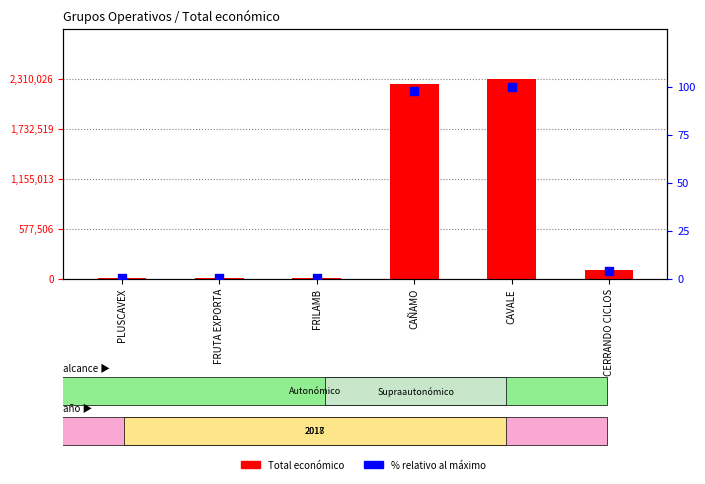

At how many categories does at least one series exceed 380055?

2